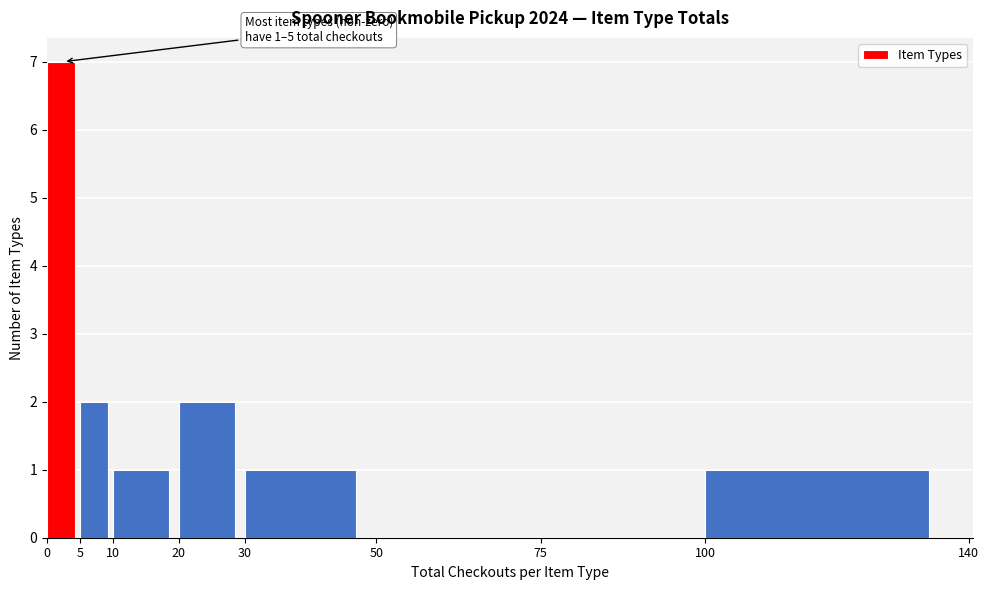

Which range on the x-axis has the tallest bar?

0 to 5